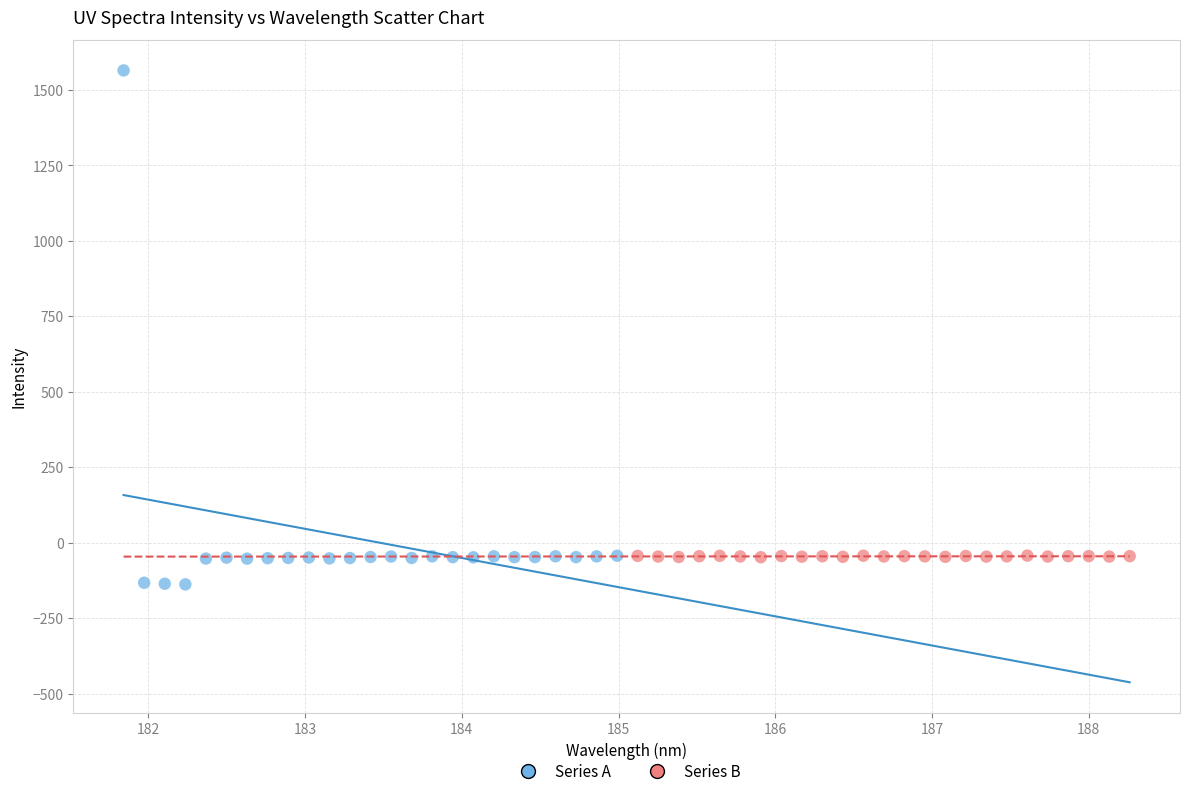

Which series has the largest Y range (max minus min)?

Series A